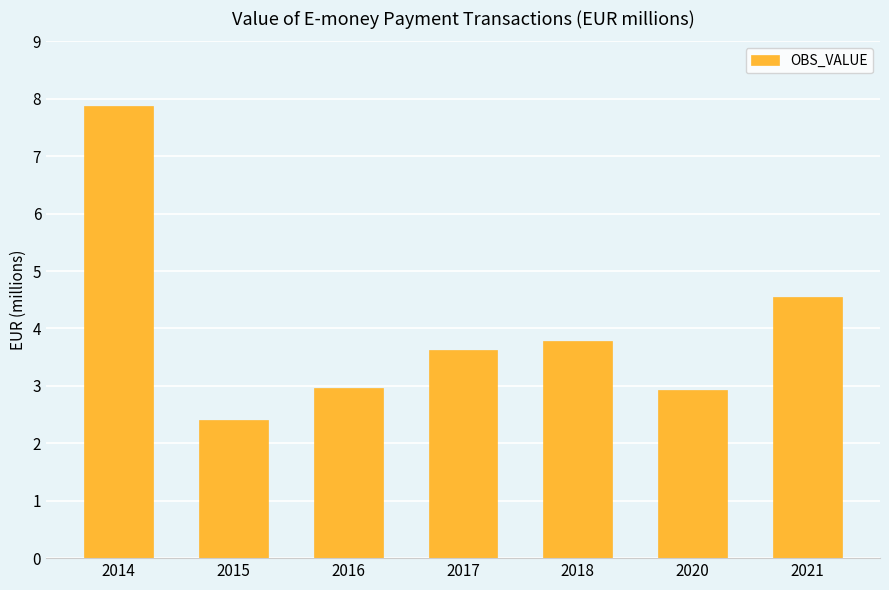

The value at 2015 is 2.4. True or false?

True